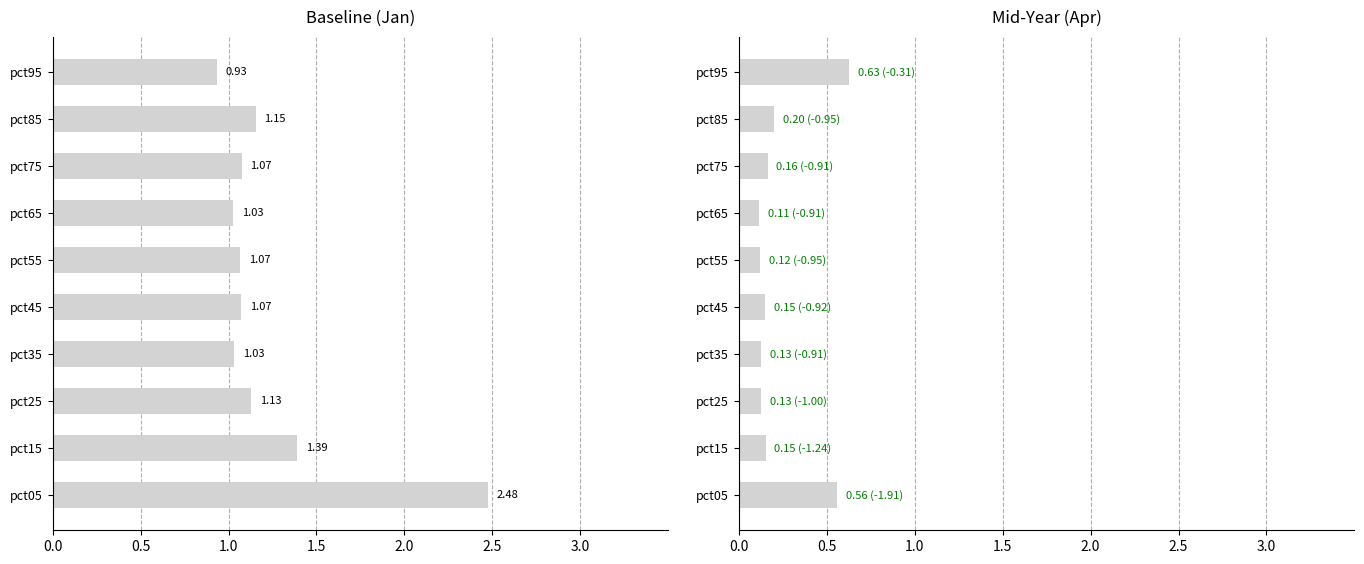

What is the sum of the Jan values at pct95 and pct25?

2.1